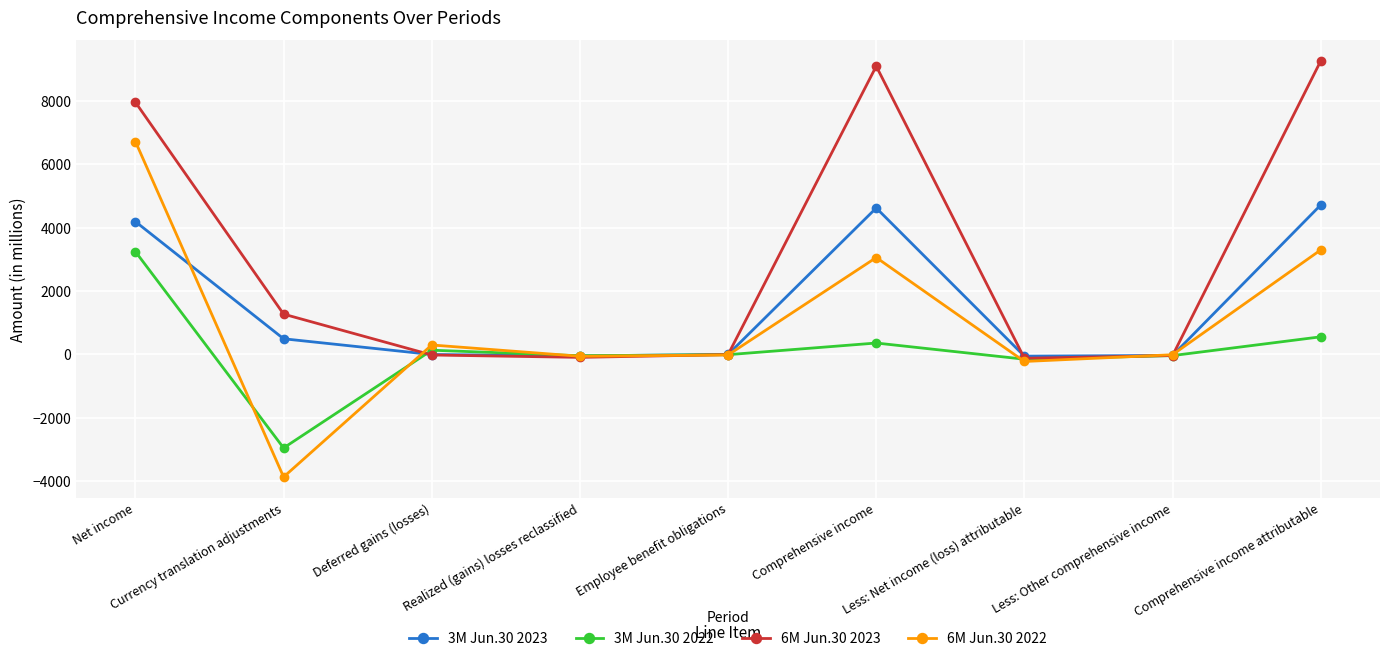

True or false: 3M Jun.30 2022 has a value of -45 at Realized (gains) losses reclassified.

True